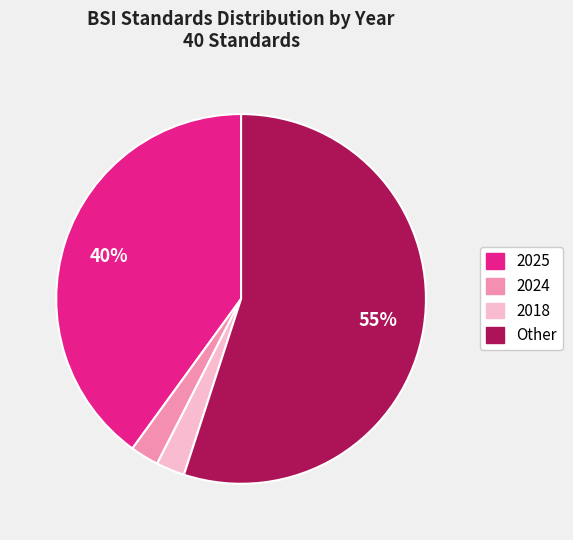

What is the largest slice in the pie chart?

Other